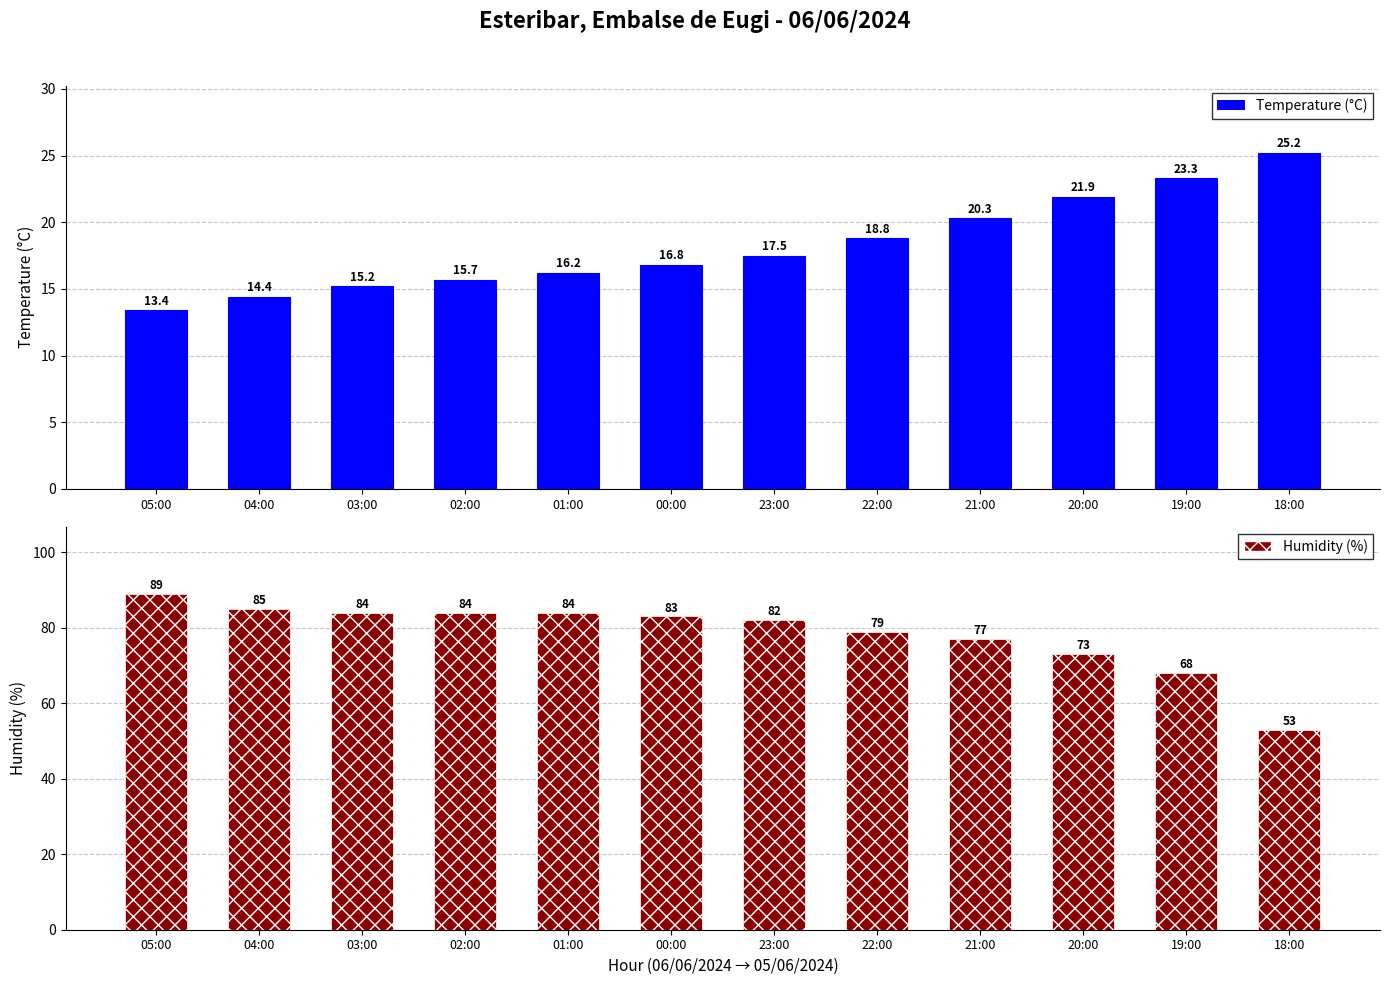

Which category has the highest value in the Temperature (°C) series?

18:00